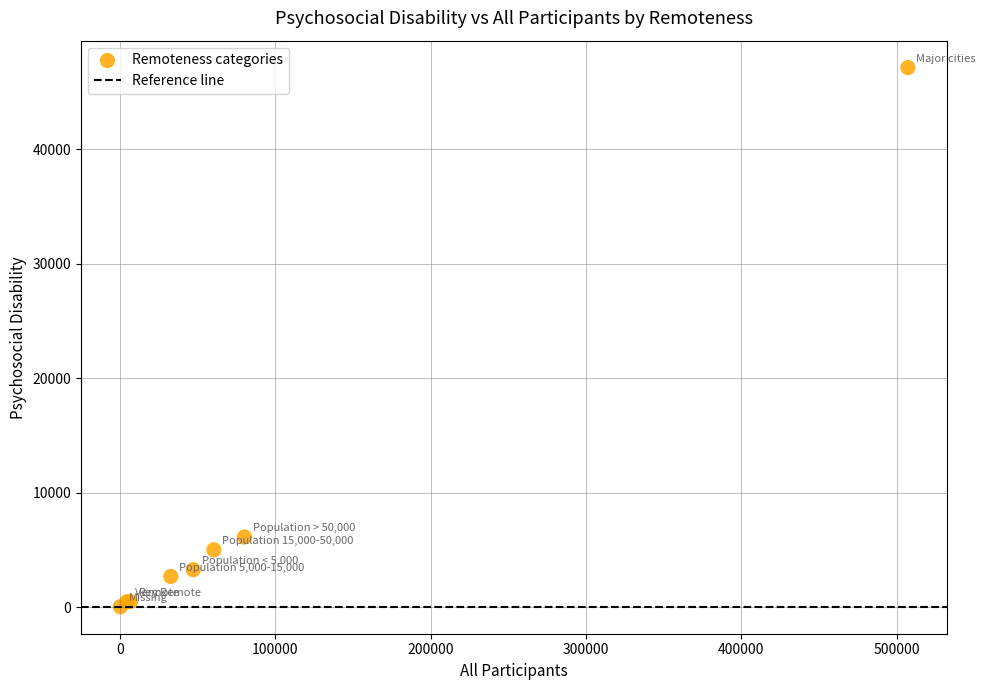

What Y value in the scatter plot is closest to 23579?

6137